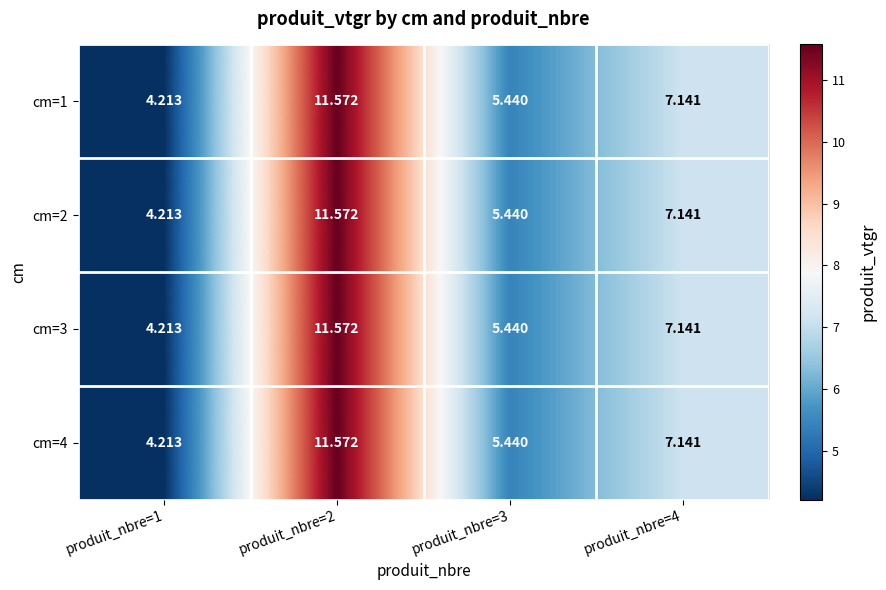

Is the value of cm=1 at produit_nbre=4 greater than the value of cm=3 at produit_nbre=3?

Yes